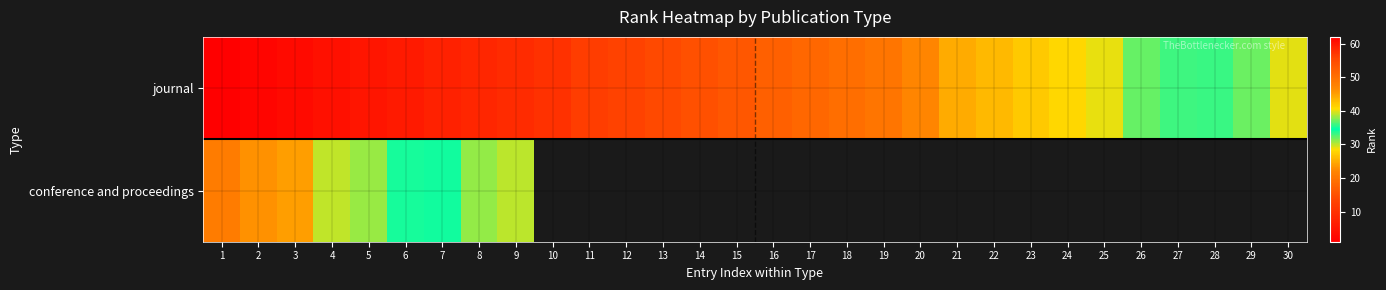

Read the journal value at 8.

8.0